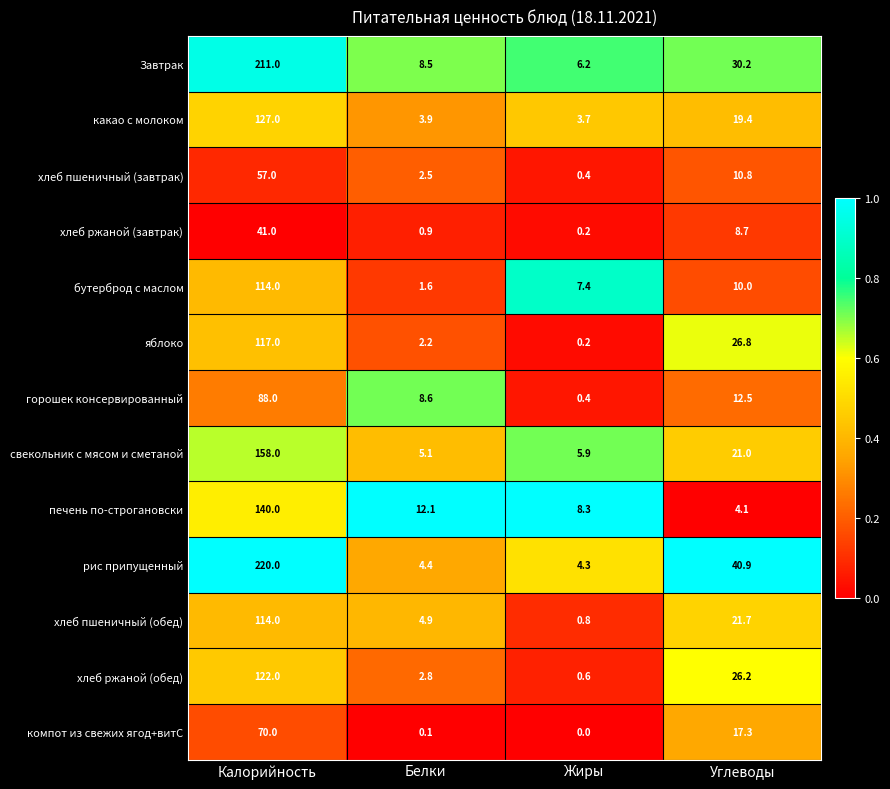

True or false: горошек консервированный has a value of 18.5 at Углеводы.

False